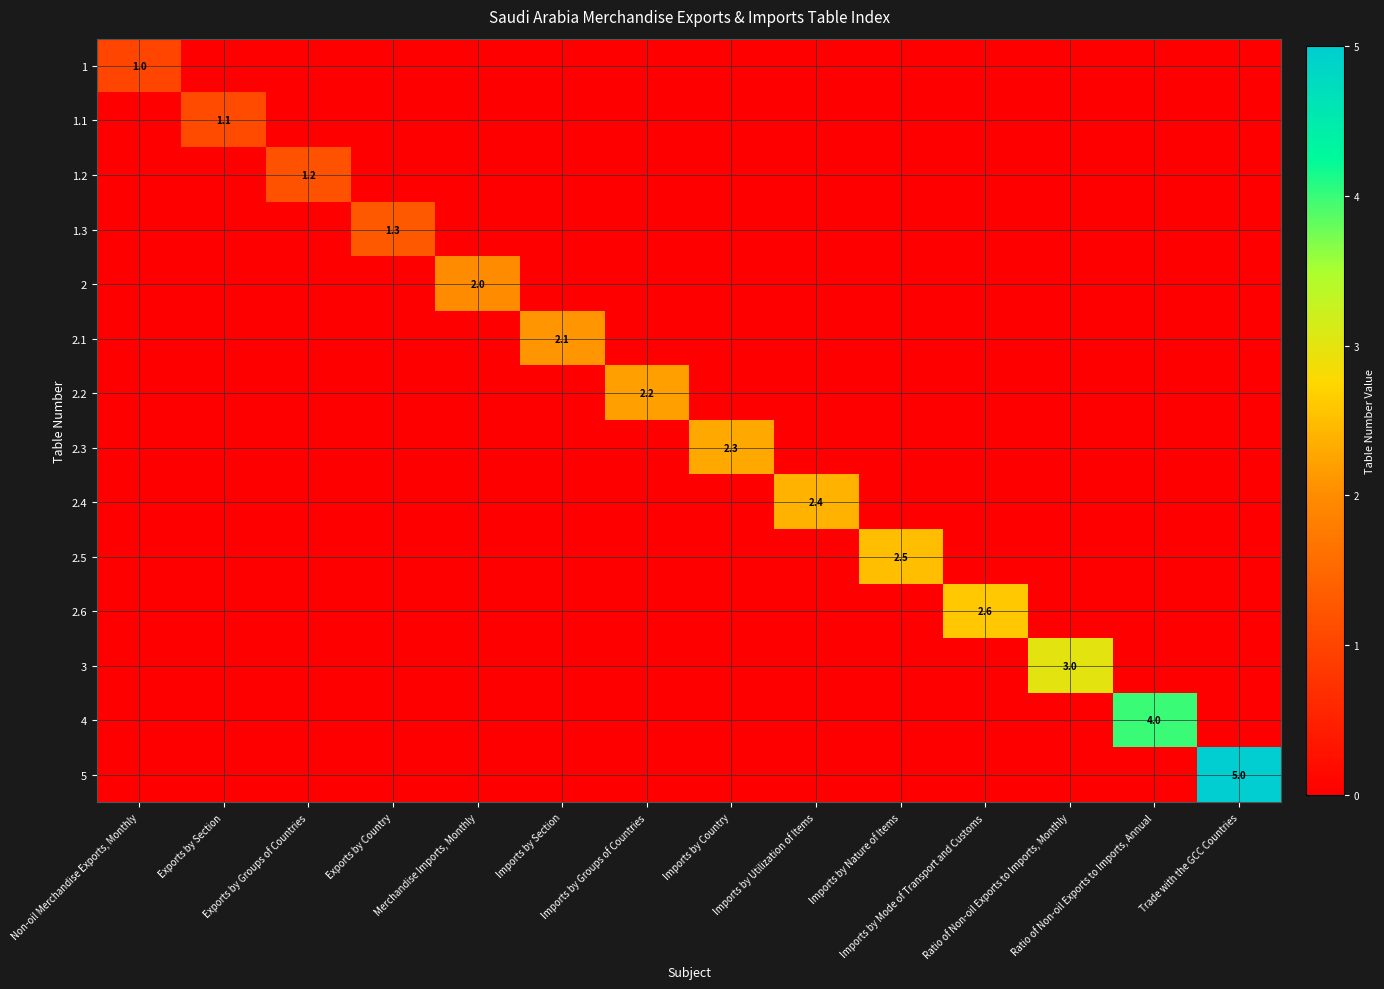

How many positive values does the 1.3 series have?

1